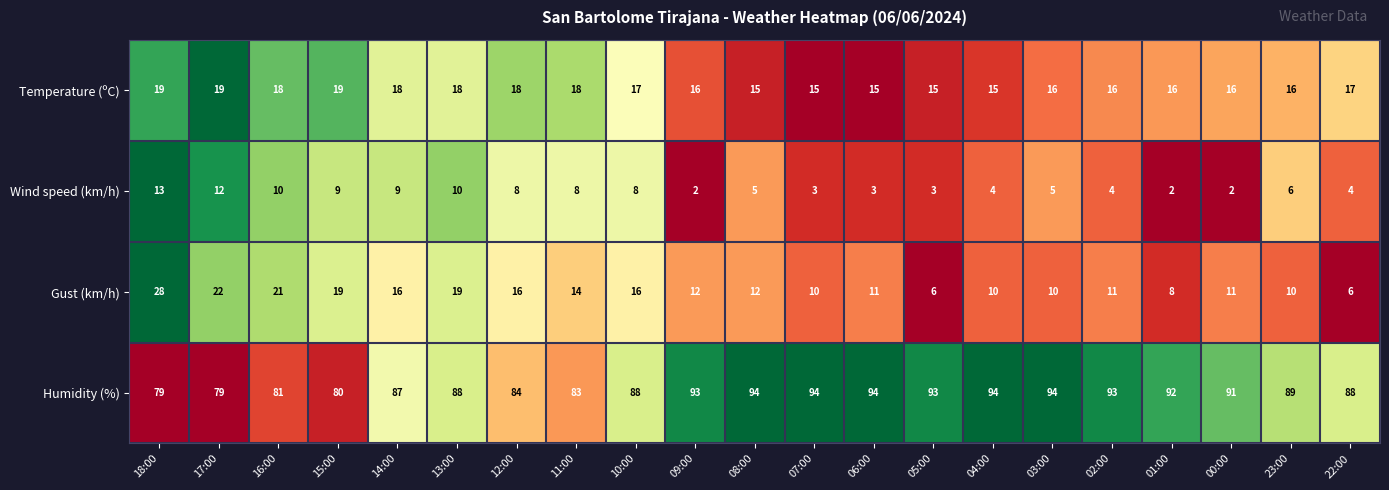

Rank the series at 13:00 from lowest to highest value.

Wind speed (km/h), Temperature (ºC), Gust (km/h), Humidity (%)